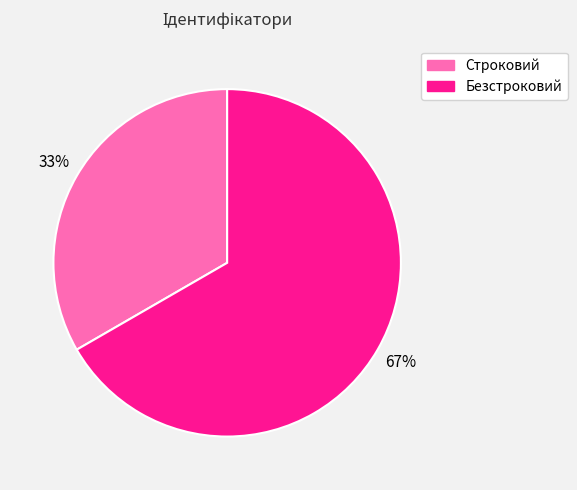

Which category has the smallest portion of the pie?

Строковий